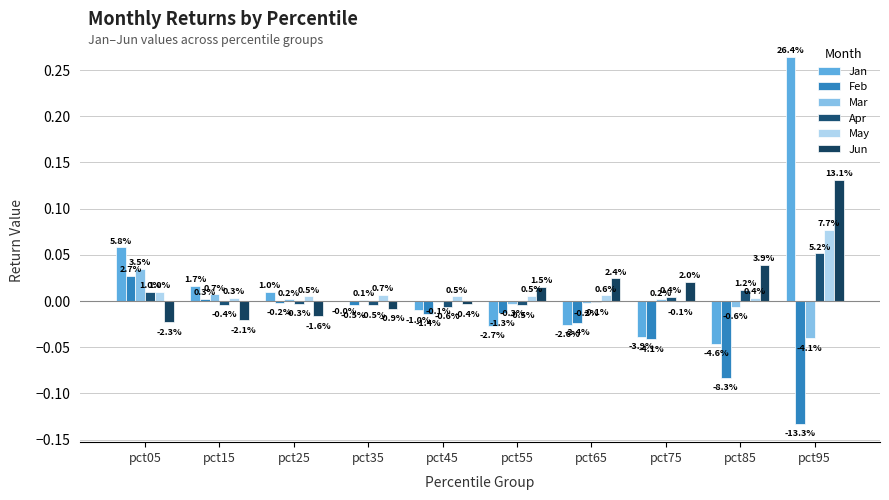

Reading left to right, what are all the values shown in this chart?

Jan: 0.1	0.0	0.0	-0.0	-0.0	-0.0	-0.0	-0.0	-0.0	0.3
Feb: 0.0	0.0	-0.0	-0.0	-0.0	-0.0	-0.0	-0.0	-0.1	-0.1
Mar: 0.0	0.0	0.0	0.0	-0.0	-0.0	-0.0	0.0	-0.0	-0.0
Apr: 0.0	-0.0	-0.0	-0.0	-0.0	-0.0	-0.0	0.0	0.0	0.1
May: 0.0	0.0	0.0	0.0	0.0	0.0	0.0	-0.0	0.0	0.1
Jun: -0.0	-0.0	-0.0	-0.0	-0.0	0.0	0.0	0.0	0.0	0.1